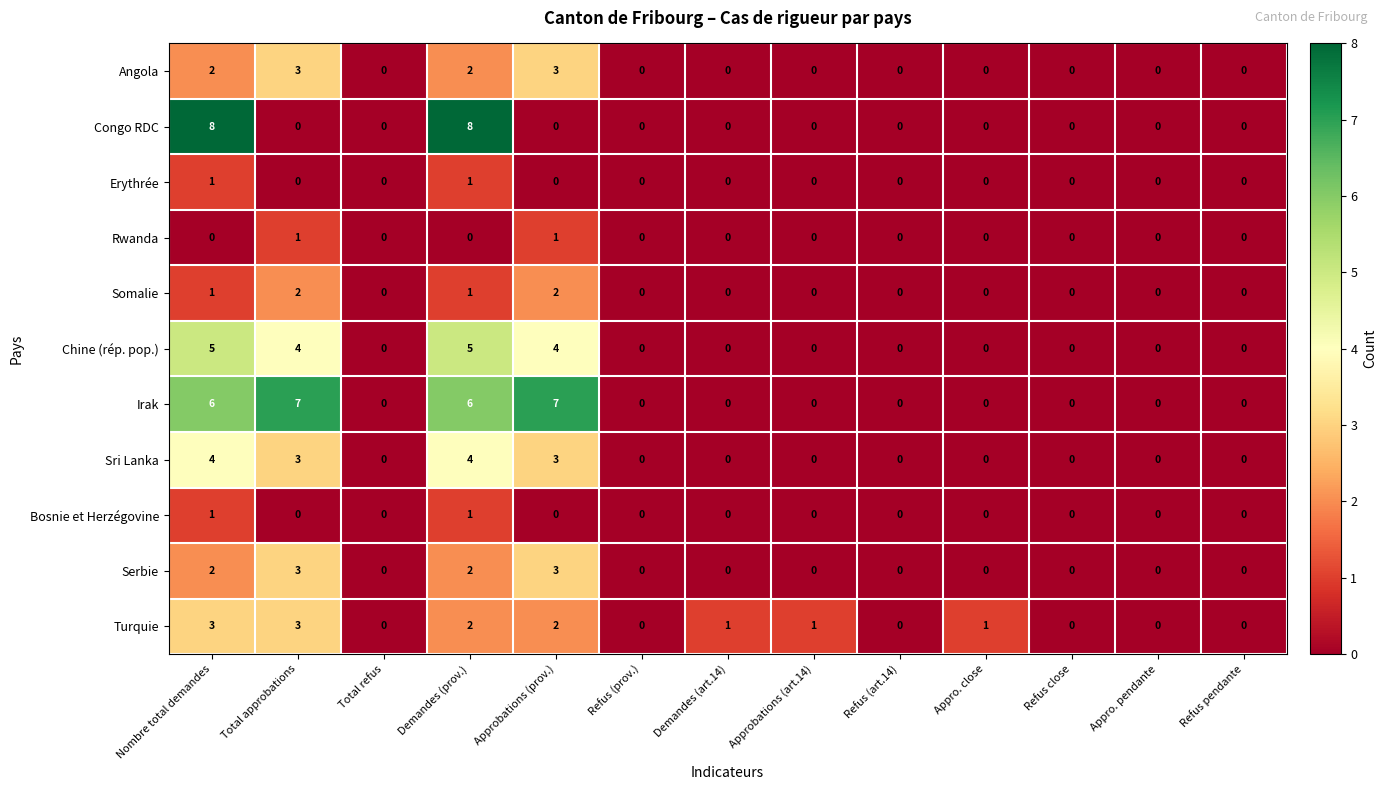

The value of Angola at Refus pendante is 0. True or false?

True